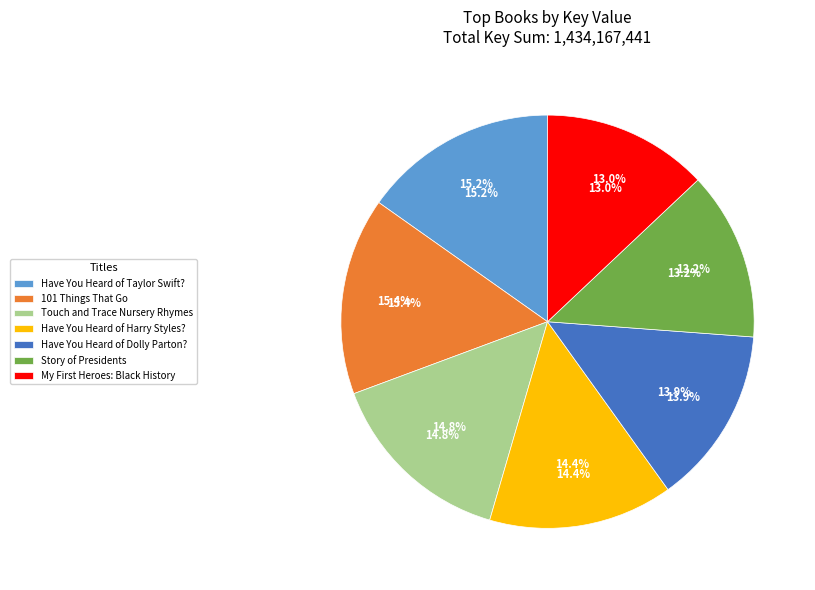

Rank the categories by value from highest to lowest.

101 Things That Go, Have You Heard of Taylor Swift?, Touch and Trace Nursery Rhymes, Have You Heard of Harry Styles?, Have You Heard of Dolly Parton?, Story of Presidents, My First Heroes: Black History